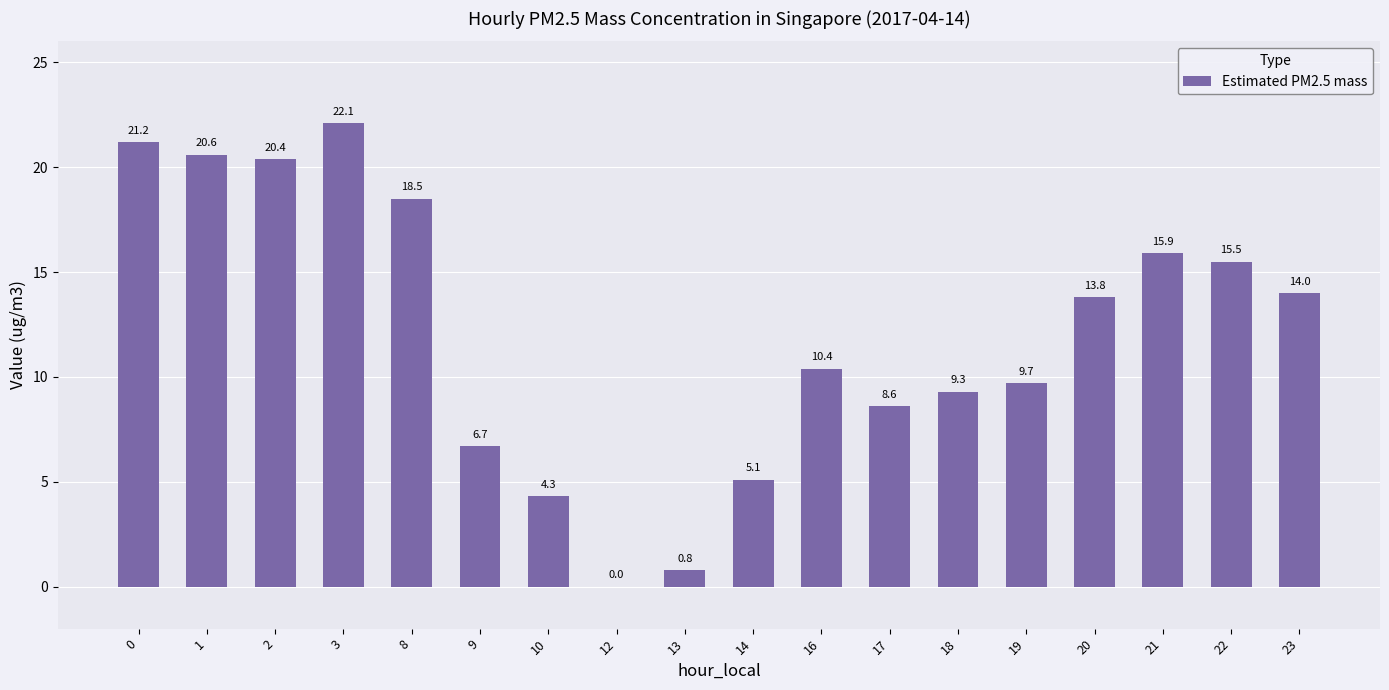

Count the number of values greater than 13.

9